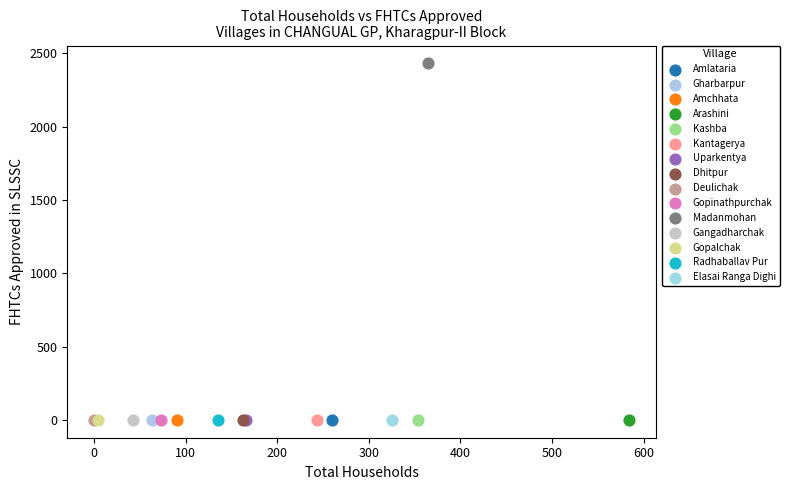

What are all the series names shown in the legend?

Amlataria, Gharbarpur, Amchhata, Arashini, Kashba, Kantagerya, Uparkentya, Dhitpur, Deulichak, Gopinathpurchak, Madanmohan, Gangadharchak, Gopalchak, Radhaballav Pur, Elasai Ranga Dighi